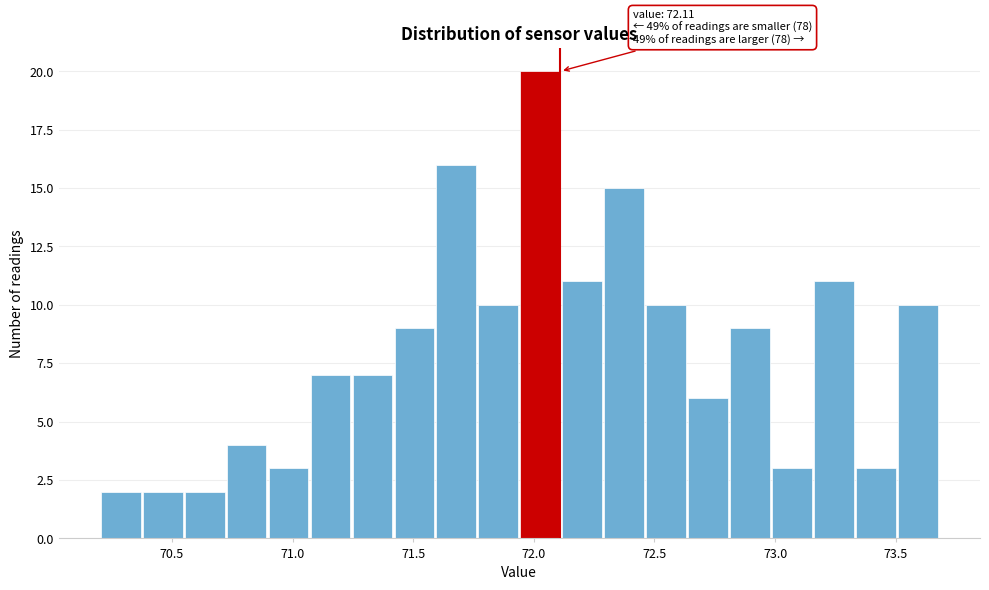

Read against the x-axis, roughly where is the centre of the tallest bar?

72.05